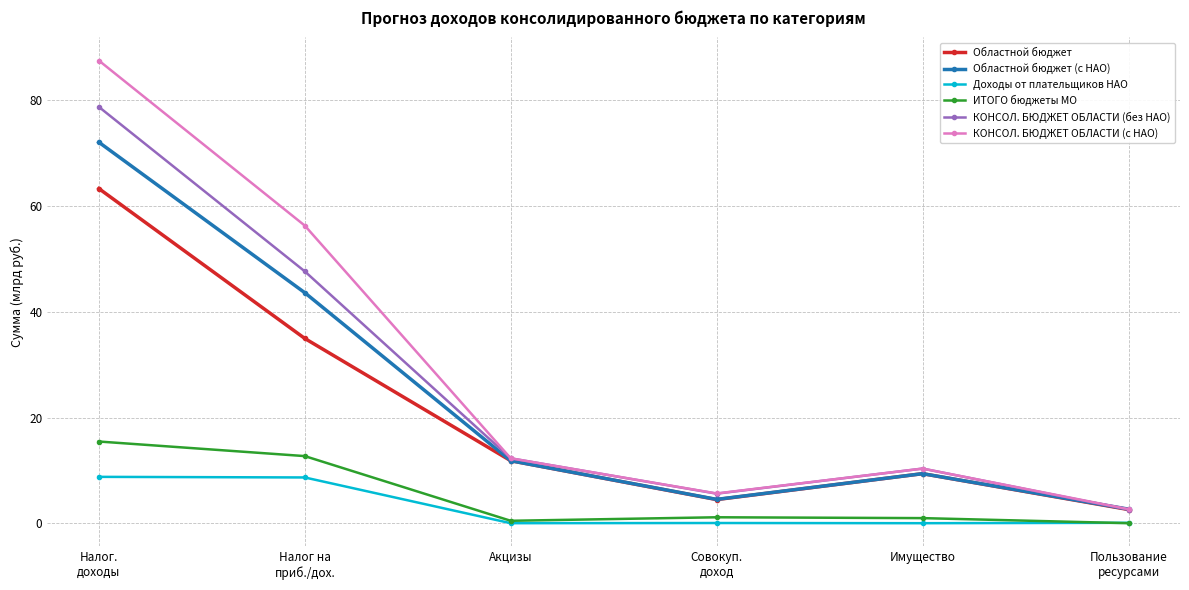

What is the label of the 5th point from the right?

Налог на
приб./дох.